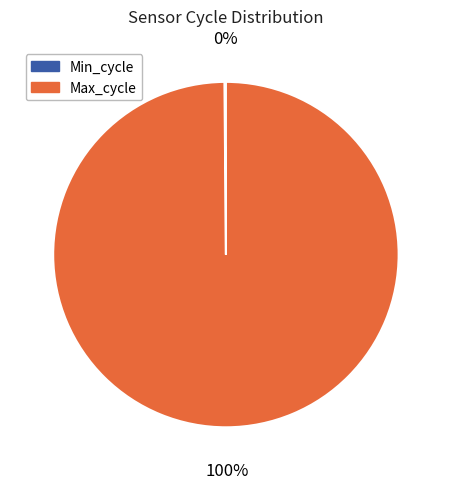

To the nearest percent, what is the average slice percentage?

50%